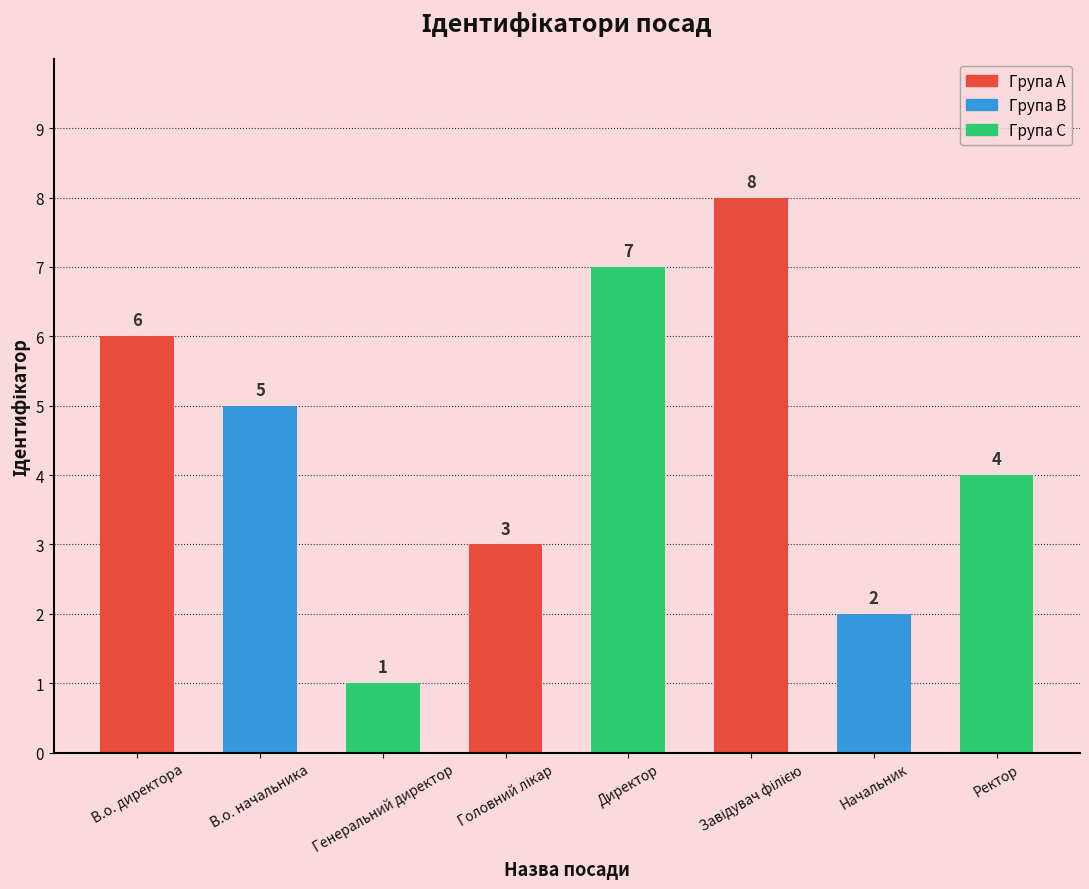

Between Ректор and Генеральний директор, which is larger?

Ректор